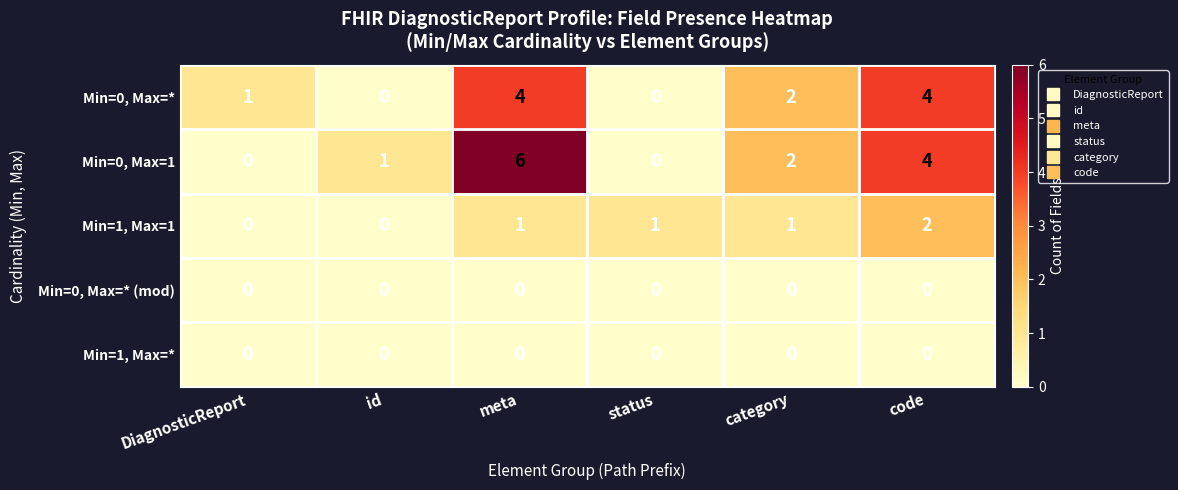

At which label is Min=0, Max=1 closest to 3?

category